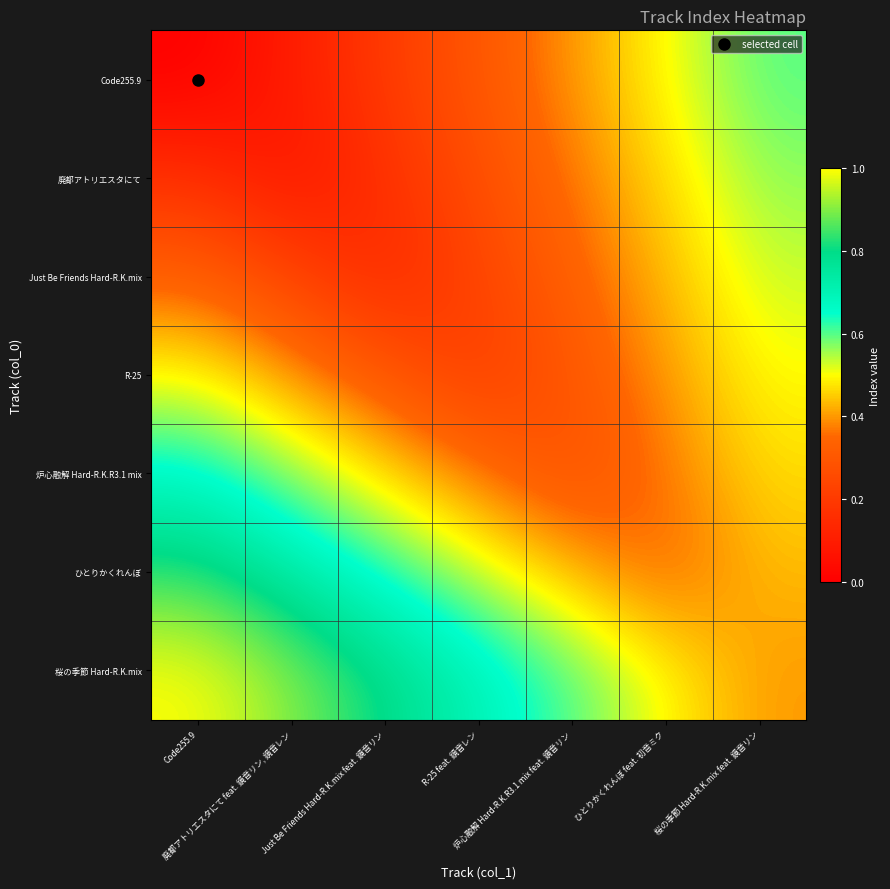

Reading left to right, transcribe all the data shown in this chart.

Code255.9: Code255.9=0.0	廃都アトリエスタにて feat. 鏡音リン, 鏡音レン=0.1	Just Be Friends Hard-R.K.mix feat. 鏡音リン=0.2	R-25 feat. 鏡音レン=0.3	炉心融解 Hard-R.K.R3.1 mix feat. 鏡音リン=0.4	ひとりかくれんぼ feat. 初音ミク=0.5	桜の季節 Hard-R.K.mix feat. 鏡音リン=0.6
廃都アトリエスタにて: Code255.9=0.2	廃都アトリエスタにて feat. 鏡音リン, 鏡音レン=0.1	Just Be Friends Hard-R.K.mix feat. 鏡音リン=0.2	R-25 feat. 鏡音レン=0.3	炉心融解 Hard-R.K.R3.1 mix feat. 鏡音リン=0.4	ひとりかくれんぼ feat. 初音ミク=0.5	桜の季節 Hard-R.K.mix feat. 鏡音リン=0.6
Just Be Friends Hard-R.K.mix: Code255.9=0.3	廃都アトリエスタにて feat. 鏡音リン, 鏡音レン=0.2	Just Be Friends Hard-R.K.mix feat. 鏡音リン=0.1	R-25 feat. 鏡音レン=0.2	炉心融解 Hard-R.K.R3.1 mix feat. 鏡音リン=0.3	ひとりかくれんぼ feat. 初音ミク=0.4	桜の季節 Hard-R.K.mix feat. 鏡音リン=0.5
R-25: Code255.9=0.5	廃都アトリエスタにて feat. 鏡音リン, 鏡音レン=0.4	Just Be Friends Hard-R.K.mix feat. 鏡音リン=0.3	R-25 feat. 鏡音レン=0.2	炉心融解 Hard-R.K.R3.1 mix feat. 鏡音リン=0.3	ひとりかくれんぼ feat. 初音ミク=0.4	桜の季節 Hard-R.K.mix feat. 鏡音リン=0.5
炉心融解 Hard-R.K.R3.1 mix: Code255.9=0.7	廃都アトリエスタにて feat. 鏡音リン, 鏡音レン=0.6	Just Be Friends Hard-R.K.mix feat. 鏡音リン=0.5	R-25 feat. 鏡音レン=0.4	炉心融解 Hard-R.K.R3.1 mix feat. 鏡音リン=0.3	ひとりかくれんぼ feat. 初音ミク=0.4	桜の季節 Hard-R.K.mix feat. 鏡音リン=0.5
ひとりかくれんぼ: Code255.9=0.8	廃都アトリエスタにて feat. 鏡音リン, 鏡音レン=0.7	Just Be Friends Hard-R.K.mix feat. 鏡音リン=0.6	R-25 feat. 鏡音レン=0.5	炉心融解 Hard-R.K.R3.1 mix feat. 鏡音リン=0.4	ひとりかくれんぼ feat. 初音ミク=0.3	桜の季節 Hard-R.K.mix feat. 鏡音リン=0.4
桜の季節 Hard-R.K.mix: Code255.9=1.0	廃都アトリエスタにて feat. 鏡音リン, 鏡音レン=0.9	Just Be Friends Hard-R.K.mix feat. 鏡音リン=0.8	R-25 feat. 鏡音レン=0.7	炉心融解 Hard-R.K.R3.1 mix feat. 鏡音リン=0.6	ひとりかくれんぼ feat. 初音ミク=0.5	桜の季節 Hard-R.K.mix feat. 鏡音リン=0.4